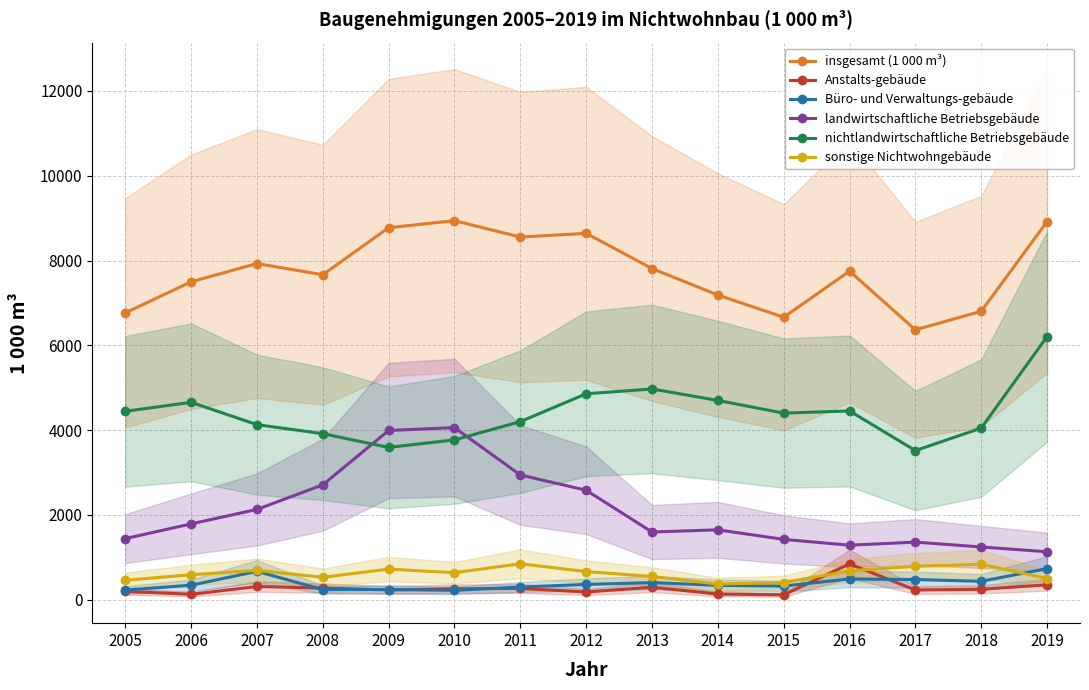

Rank the categories by nichtlandwirtschaftliche Betriebsgebäude value from lowest to highest.

2017, 2009, 2010, 2008, 2018, 2007, 2011, 2015, 2005, 2016, 2006, 2014, 2012, 2013, 2019